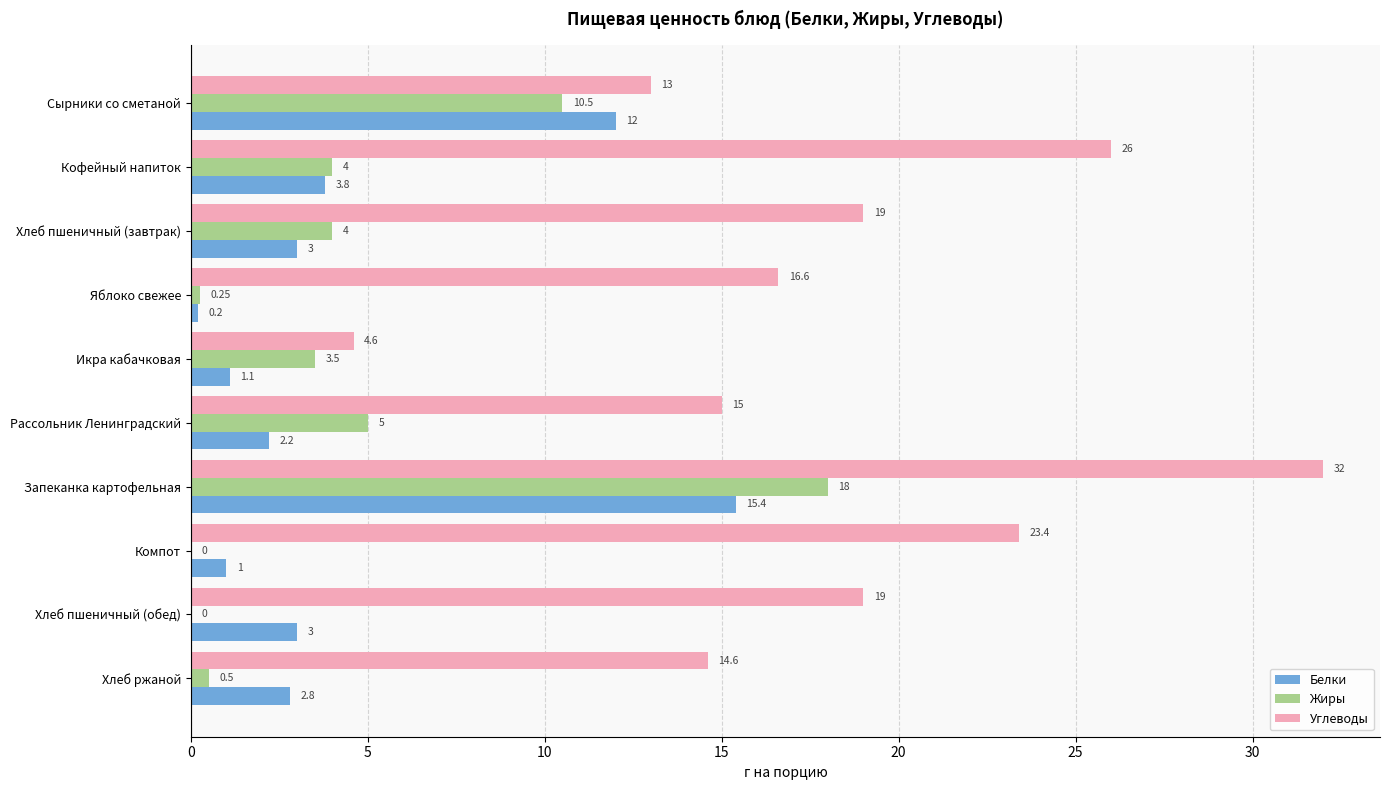

Which series changed the most between Рассольник Ленинградский and Хлеб ржаной?

Жиры